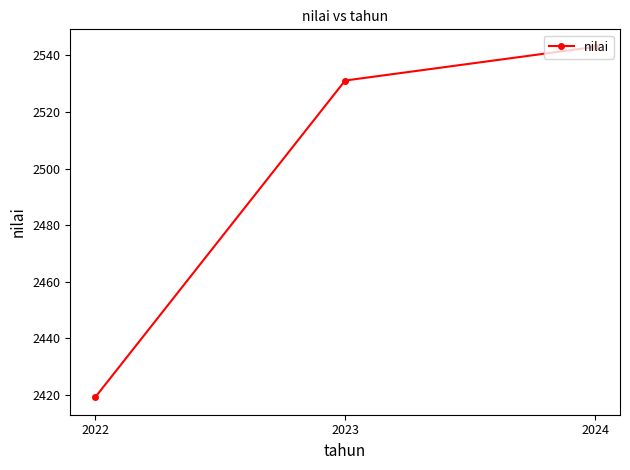

What is the difference between the maximum and second lowest values?

11.9